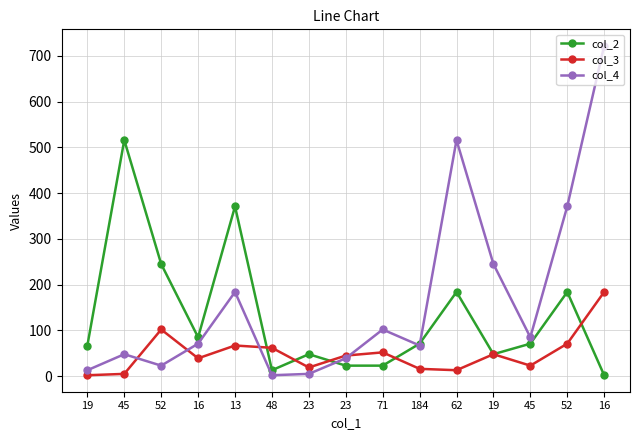

True or false: col_2 has more than 1 points higher than both neighbors.

True